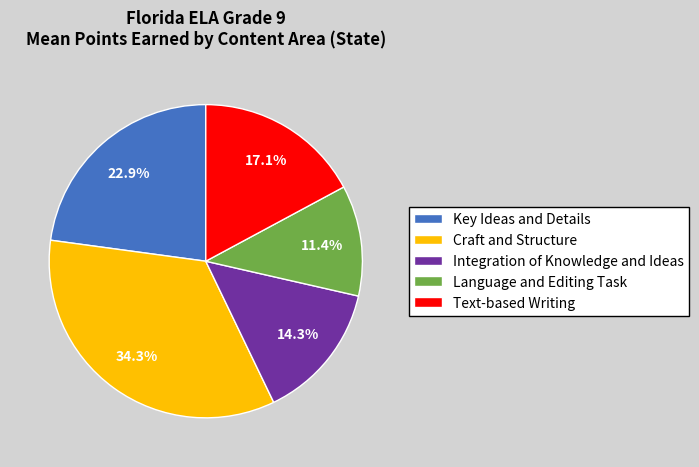

Between Text-based Writing and Craft and Structure, which is larger?

Craft and Structure